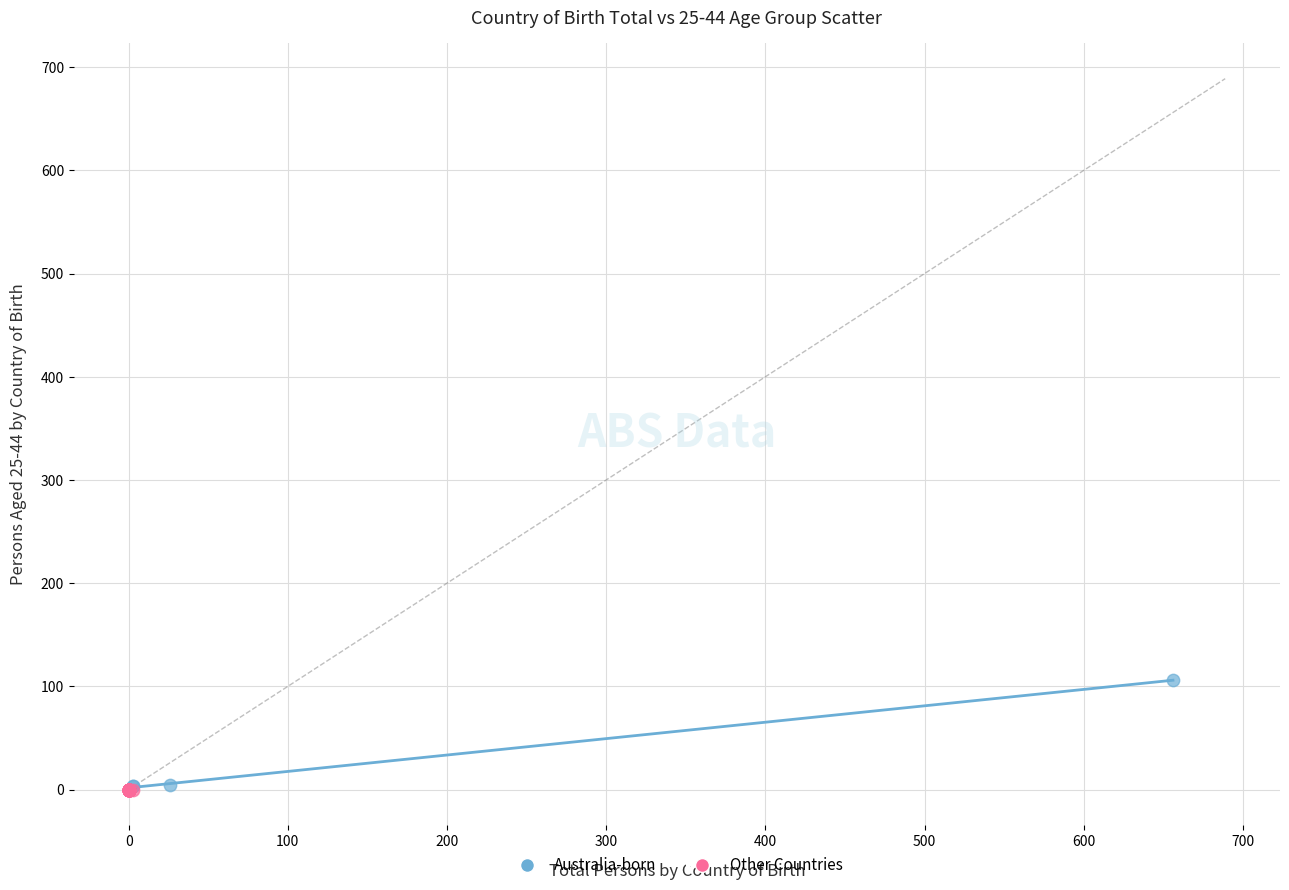

Which series reaches the maximum Y coordinate?

Australia-born